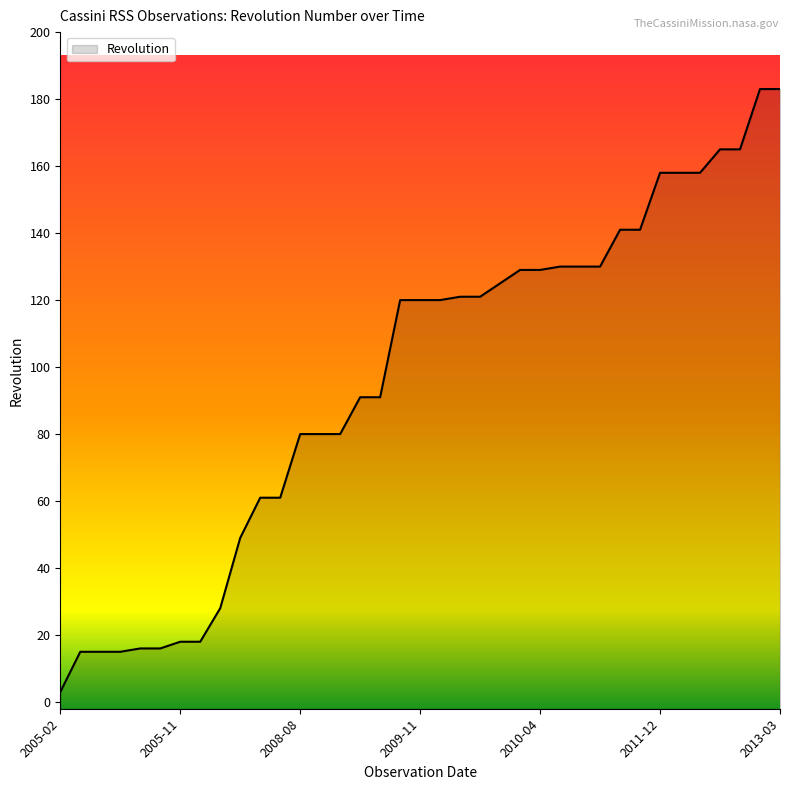

Count the number of categories in the chart.

37